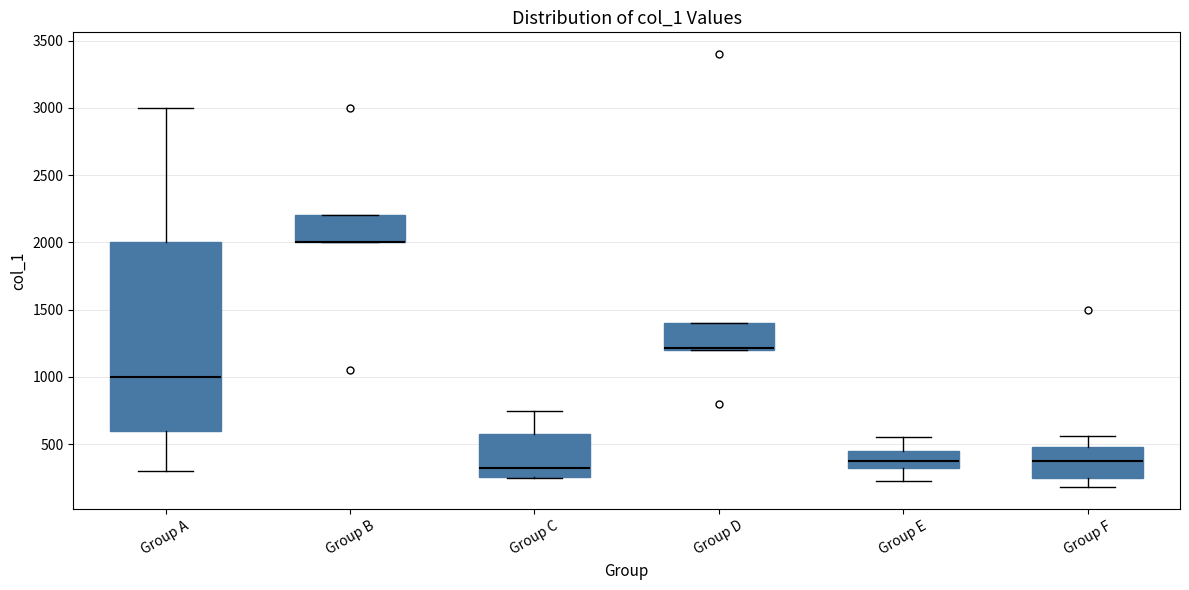

Reading left to right, transcribe this box plot: for each box, give where its median line is, the range the box spans, and where its two whiskers end, as read against the y-axis. The values are not printed on the chart, so give them approximately, as read against the axis.

Group A: median 1000, box 600 to 2000, whiskers 300 to 3000
Group B: median 2000 (drawn on the box's lower edge), box 2000 to 2200, whiskers 2000 to 2200
Group C: median 300, box 250 to 600, whiskers 250 to 750
Group D: median 1200 (just above the box's lower edge), box 1200 to 1400, whiskers 1200 to 1400
Group E: median 400, box 300 to 450, whiskers 250 to 550
Group F: median 400, box 250 to 500, whiskers 200 to 550